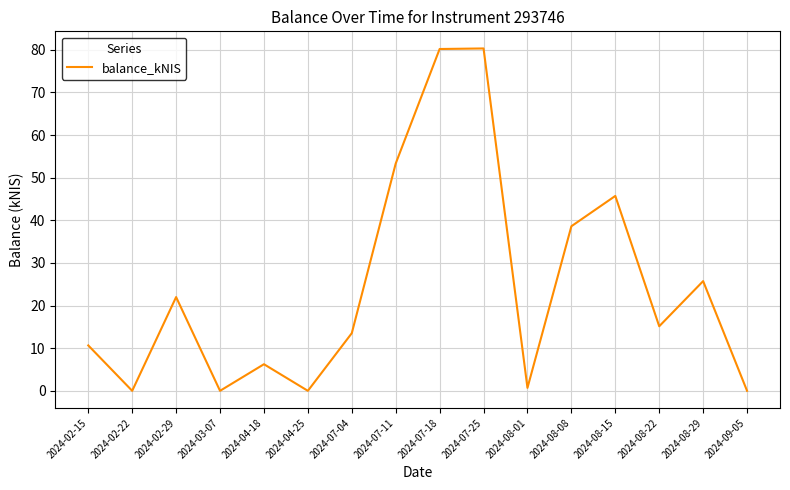

Is this an area chart (filled region under the line)?

No